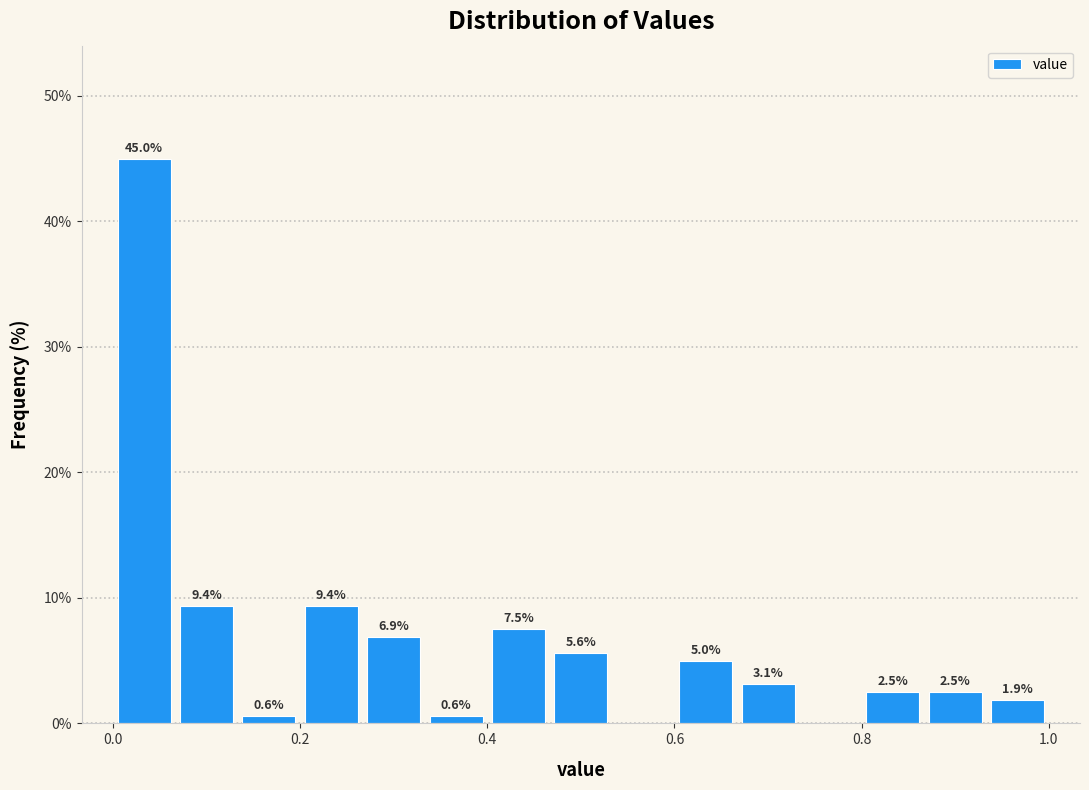

Read against the x-axis, roughly where is the centre of the tallest bar?

0.04